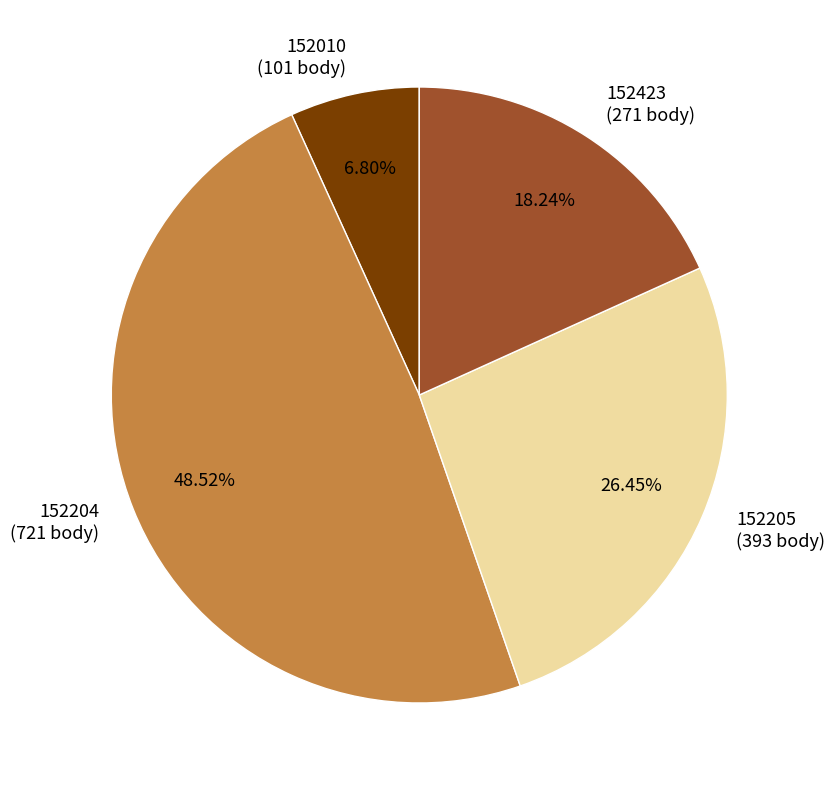

How many segments does this pie chart have?

4